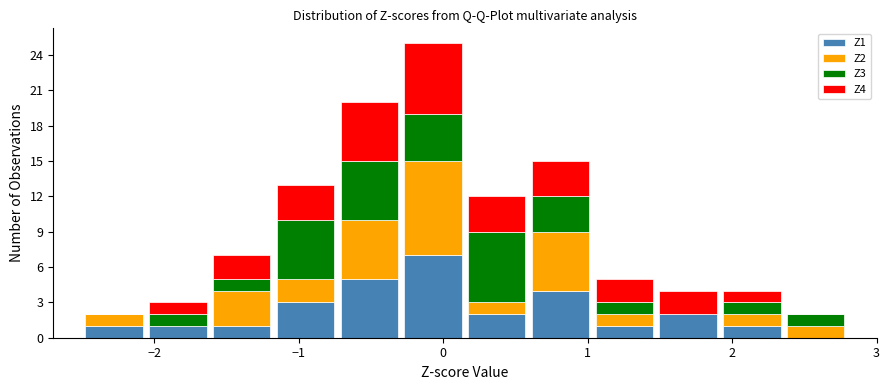

What is the total height of the stacked bar covering 0.2 to 0.6 on the x-axis? Neither the bar edges nor the heights are printed on the chart, so give them approximately, as read against the axes.

12